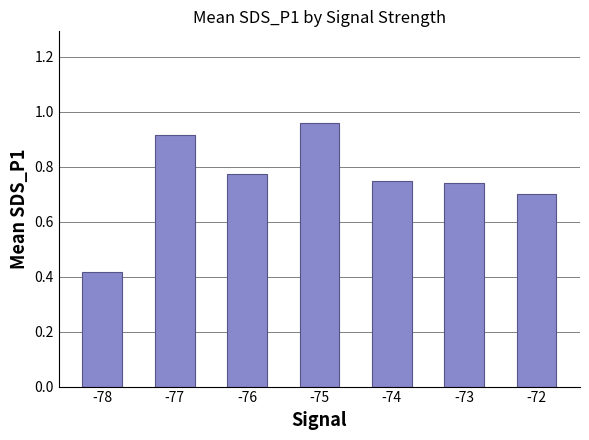

What is the sum of all values?

5.2